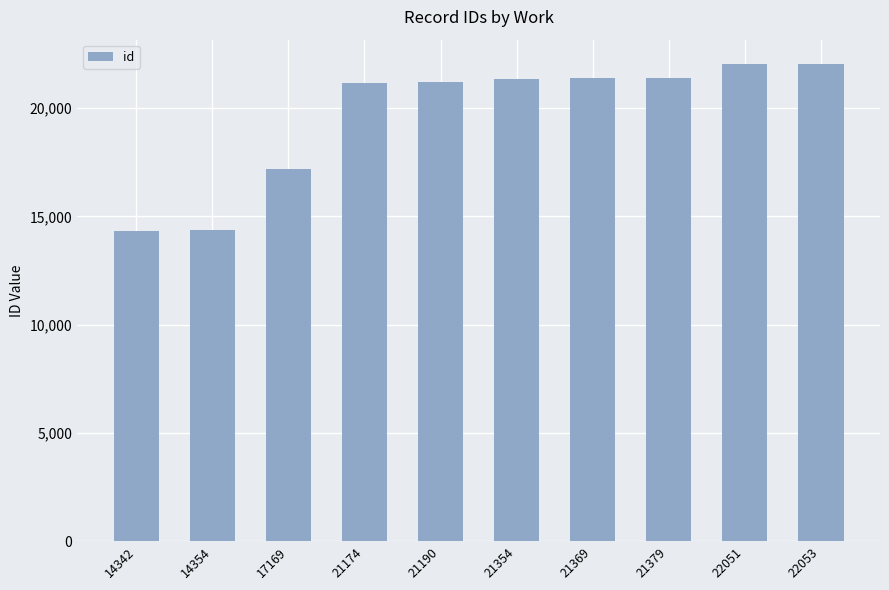

The chart shows a value of 22053 at 22053. True or false?

True